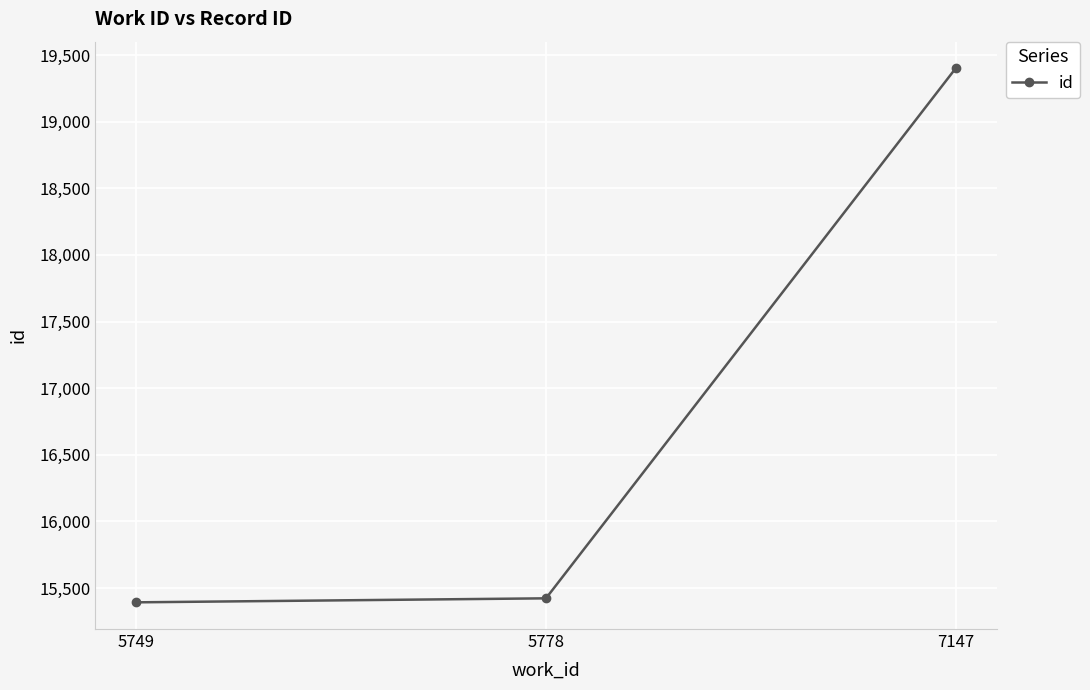

Between 5778 and 7147, which is larger?

7147